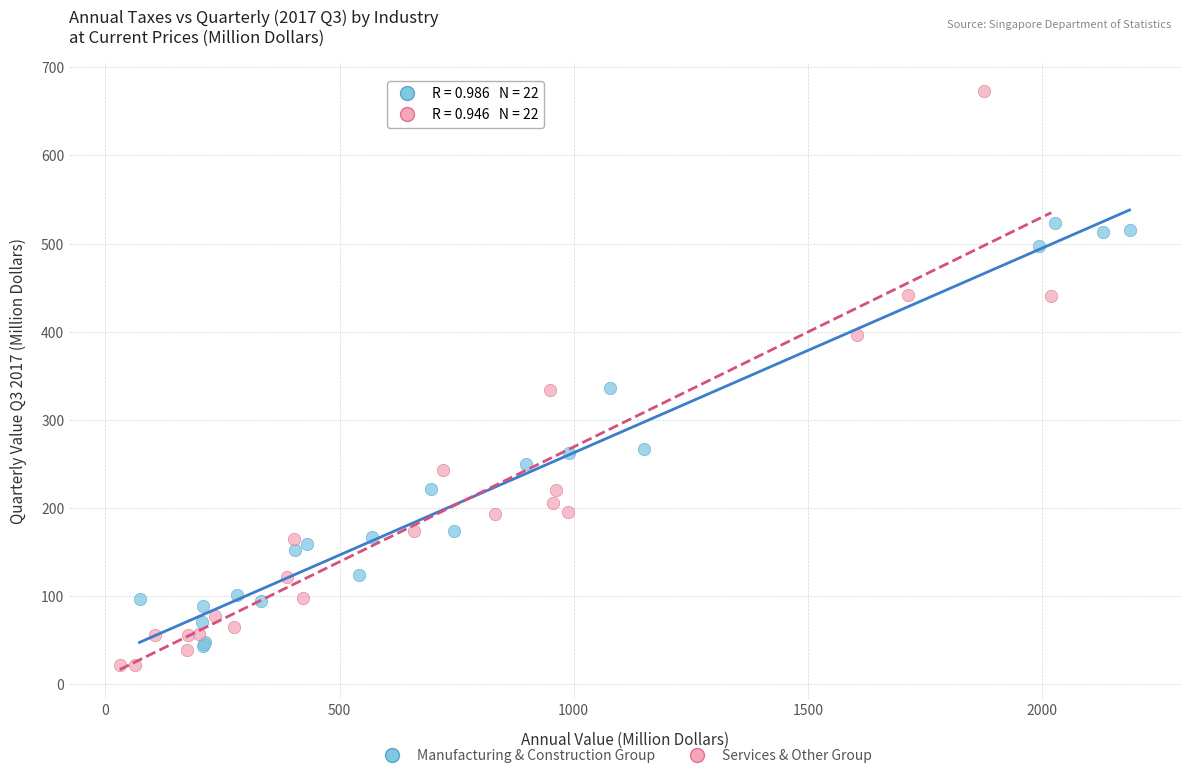

Which series has the largest Y range (max minus min)?

Services & Other Group